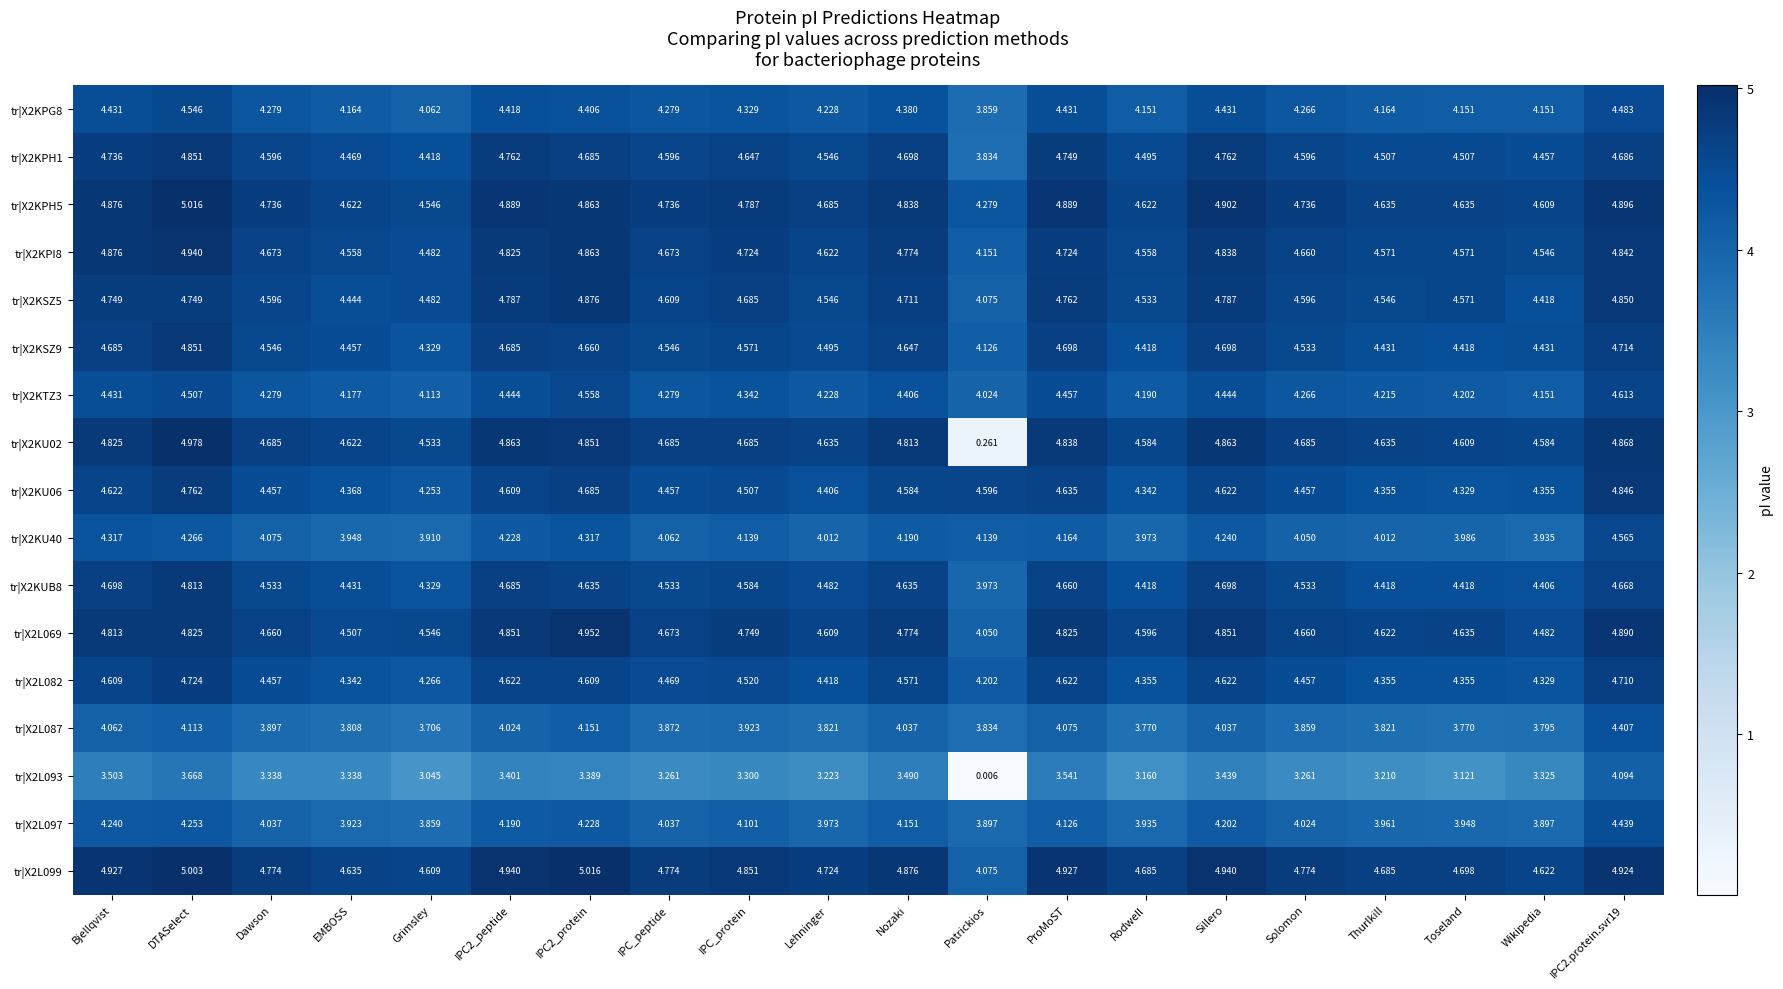

Where does the tr|X2KUB8 series first go above 4?

Bjellqvist